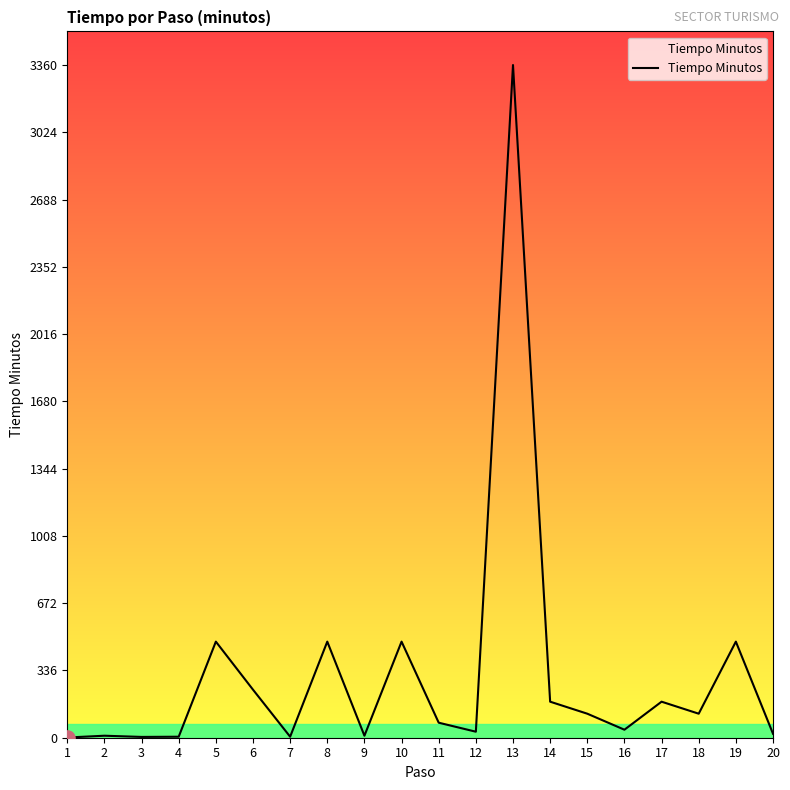

What is the maximum value shown in the chart?

3360